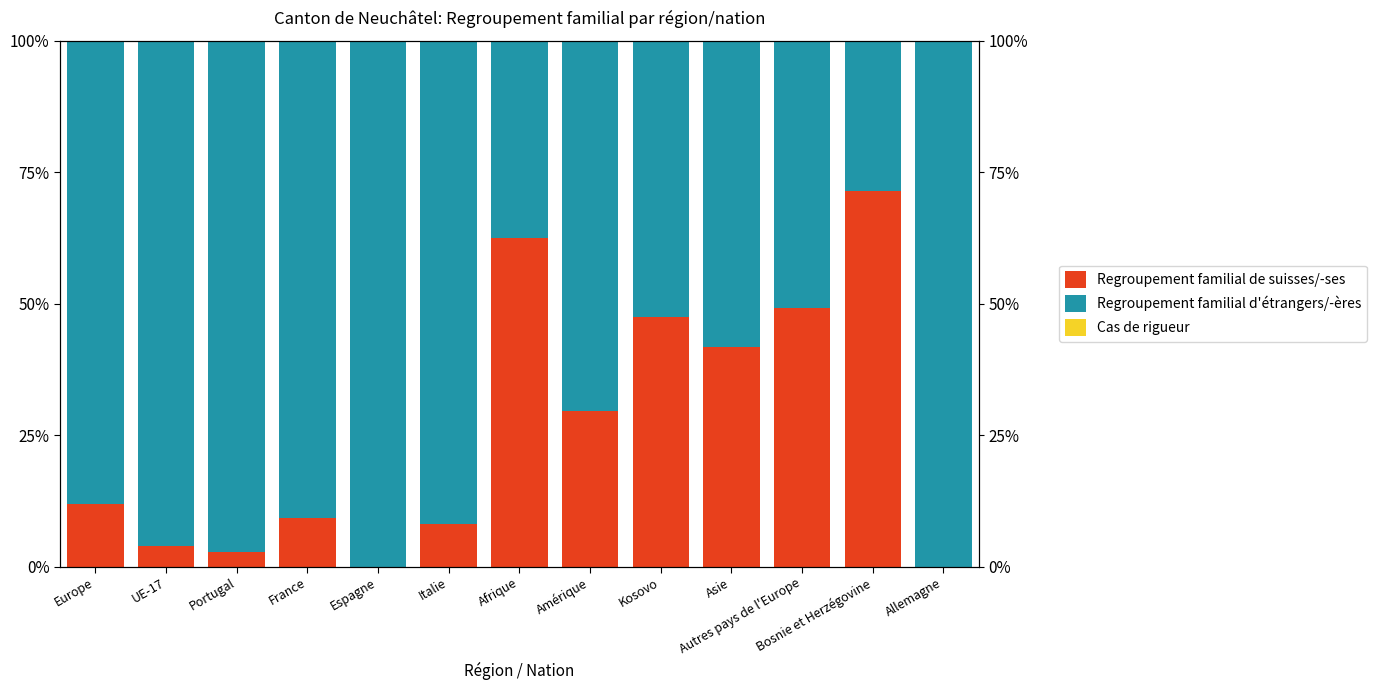

How many categories are shown in the chart?

13